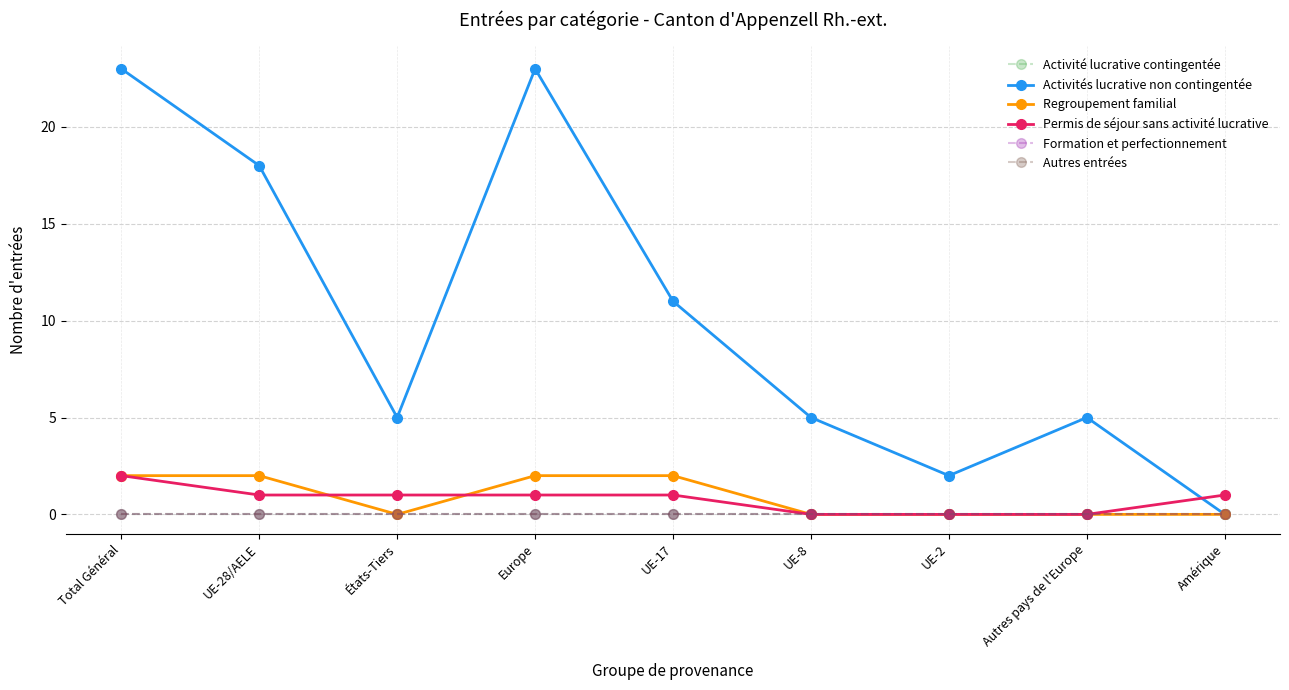

True or false: Permis de séjour sans activité lucrative and Activité lucrative contingentée cross at least once.

False